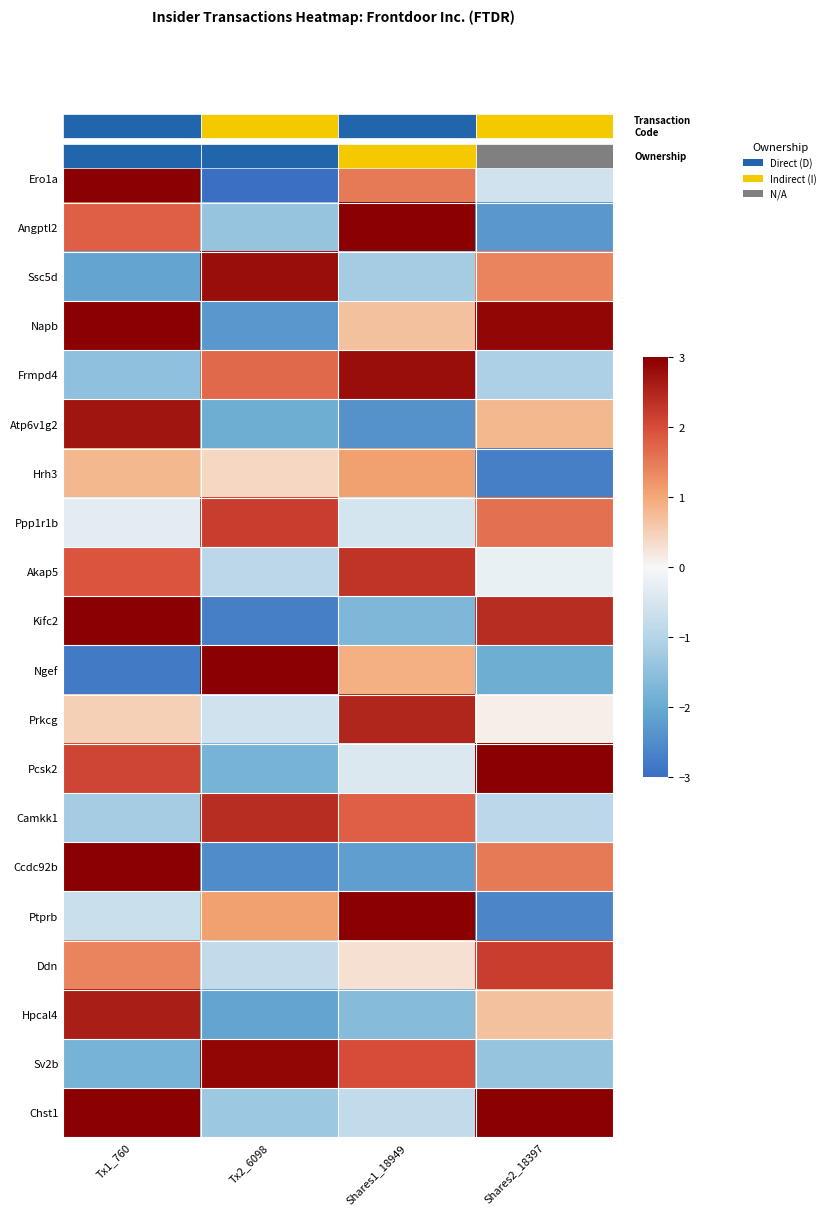

Count the Atp6v1g2 values in the range -1 to 2.

1